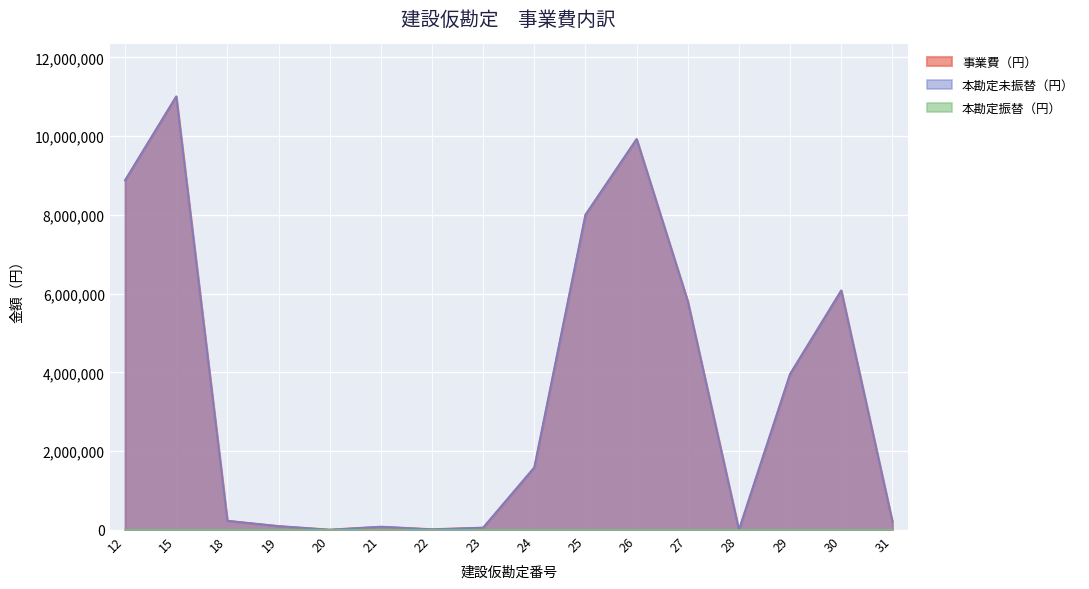

How many values in the 本勘定未振替（円） series are below 1586876?

8